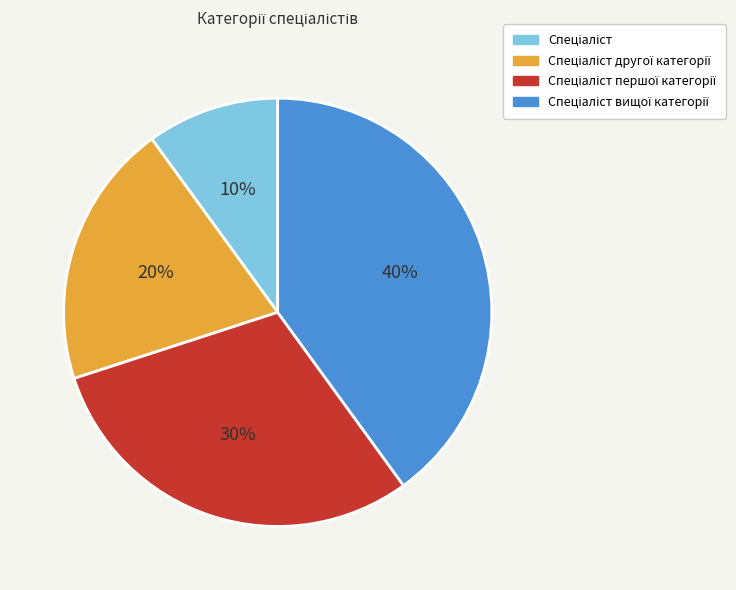

To the nearest percent, what is the difference between the largest and smallest slice percentages?

30%